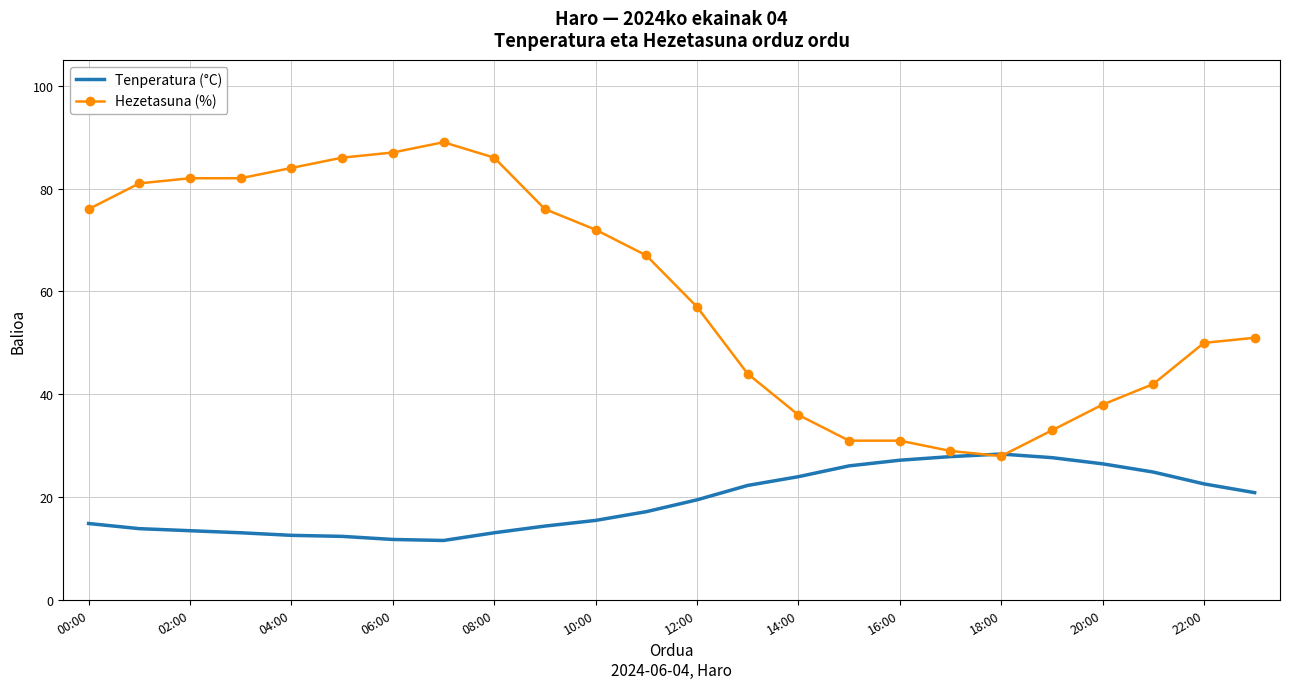

Which series has the widest spread of values?

Hezetasuna (%)